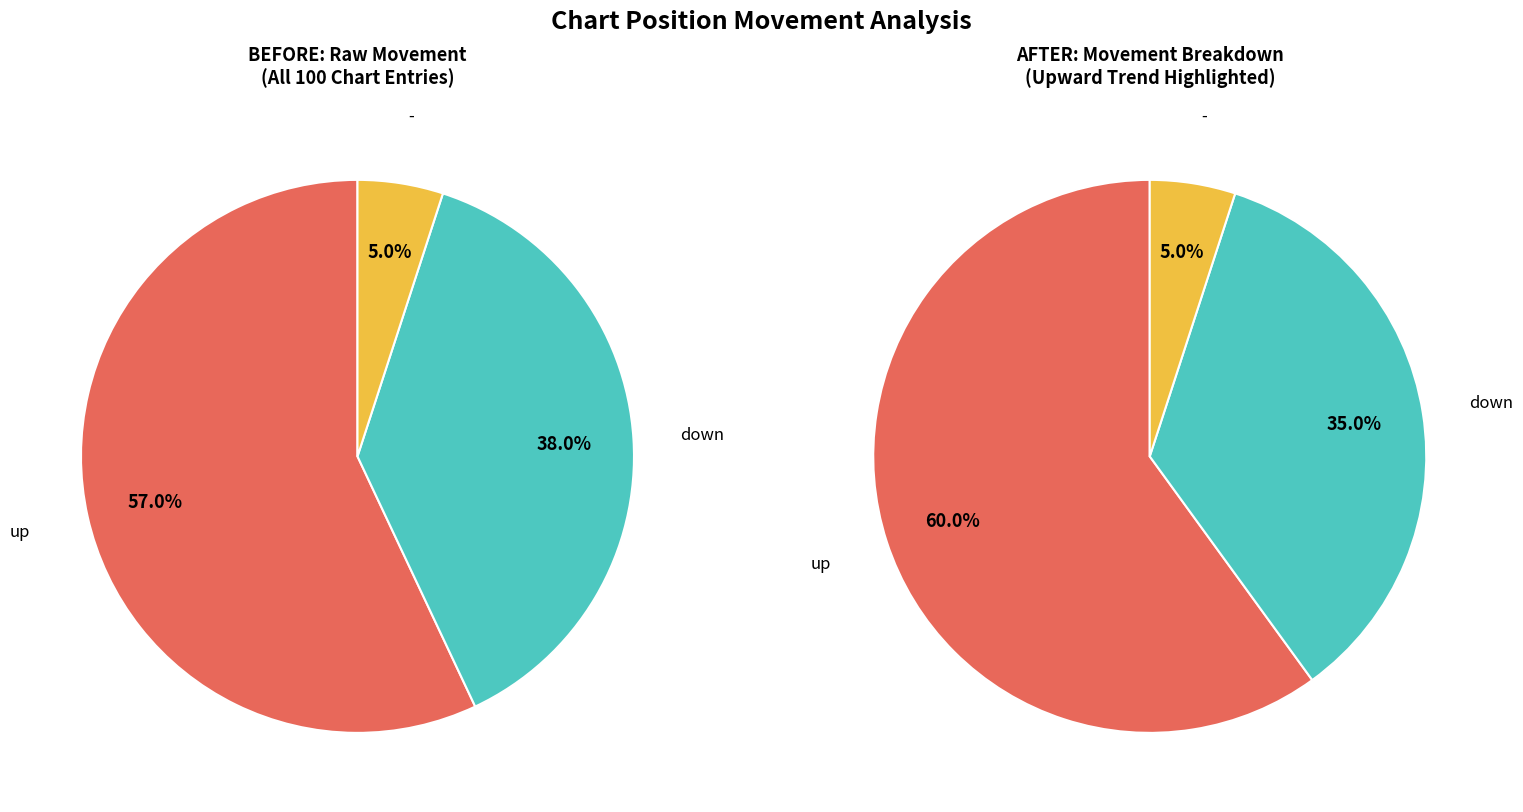

Is it true that down is 38% of the pie?

True